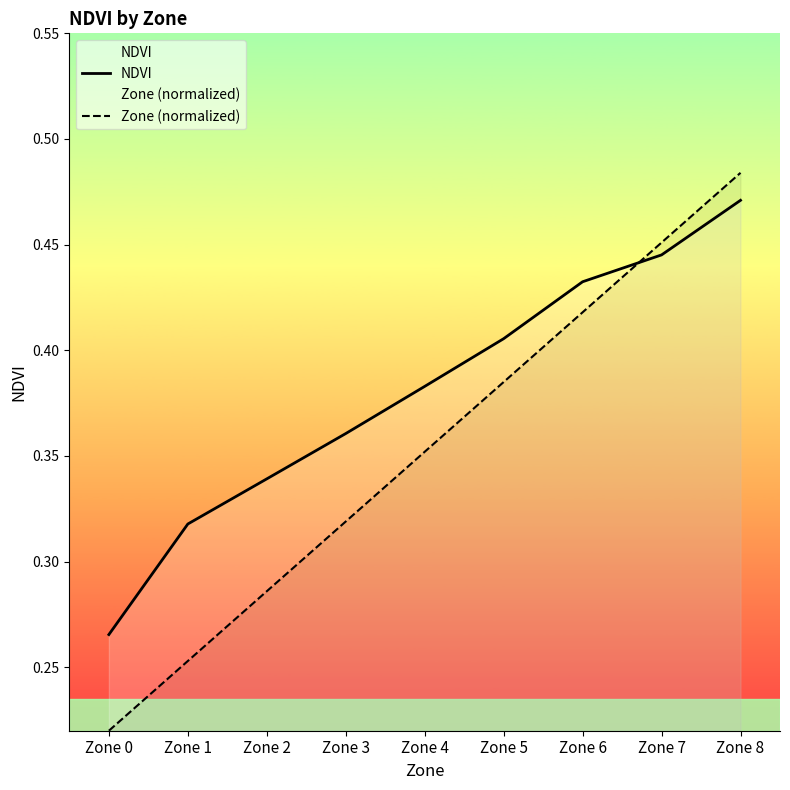

List the labels in order of NDVI value, smallest first.

Zone 0, Zone 1, Zone 2, Zone 3, Zone 4, Zone 5, Zone 6, Zone 7, Zone 8